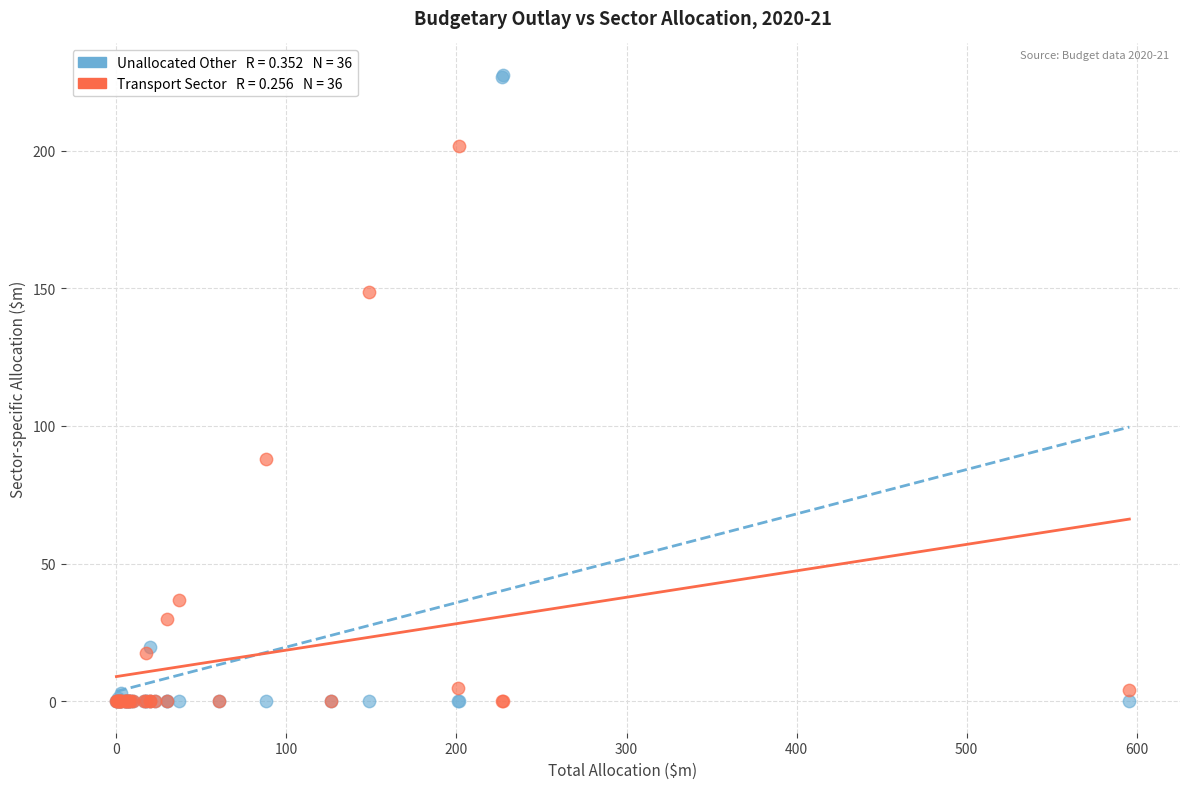

Across all series, what Y value is closest to 113?

87.9